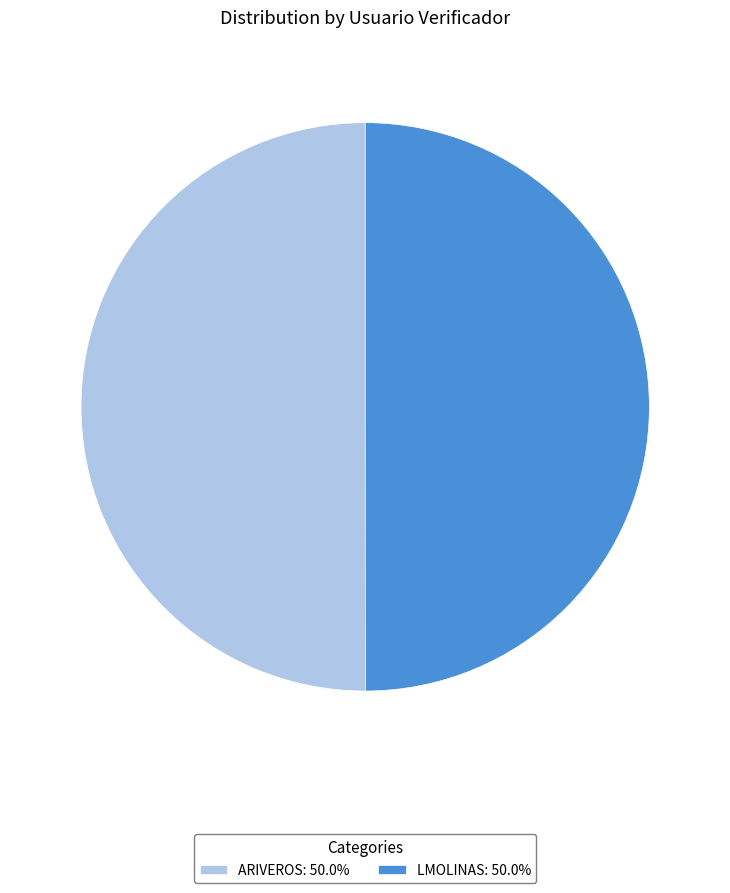

Combined, do LMOLINAS: 50.0% and ARIVEROS: 50.0% account for over 50%?

Yes